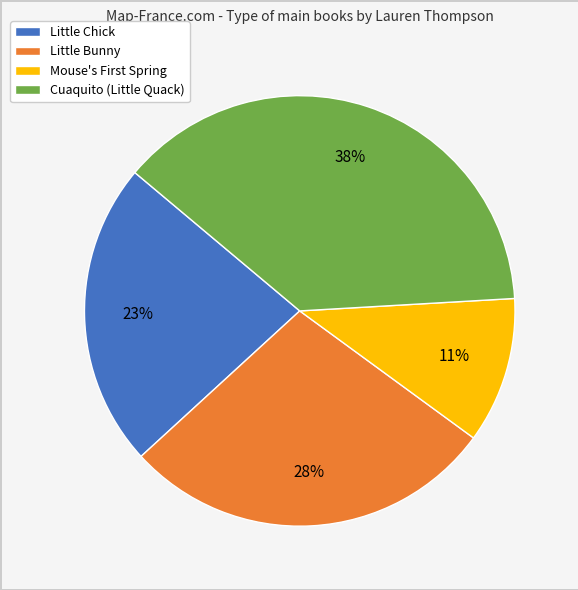

Rank the categories by value from lowest to highest.

Mouse's First Spring, Little Chick, Little Bunny, Cuaquito (Little Quack)